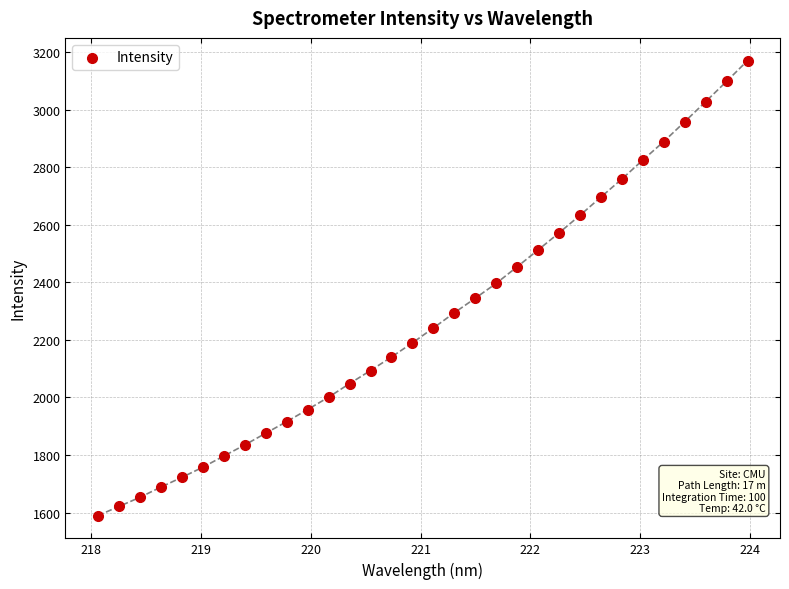

What is the range of Y values (max minus min)?

1581.0